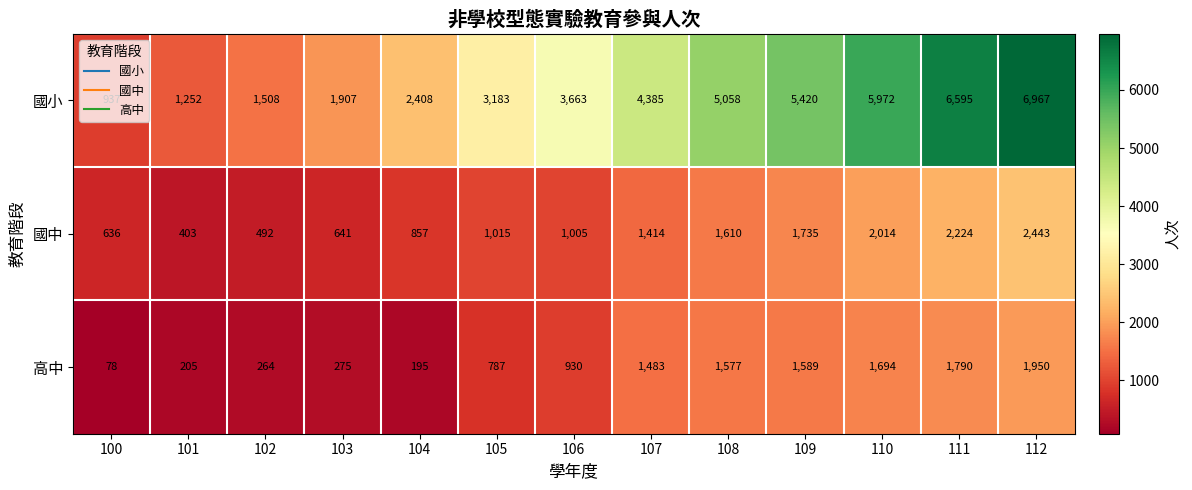

Which series has the widest spread of values?

國小